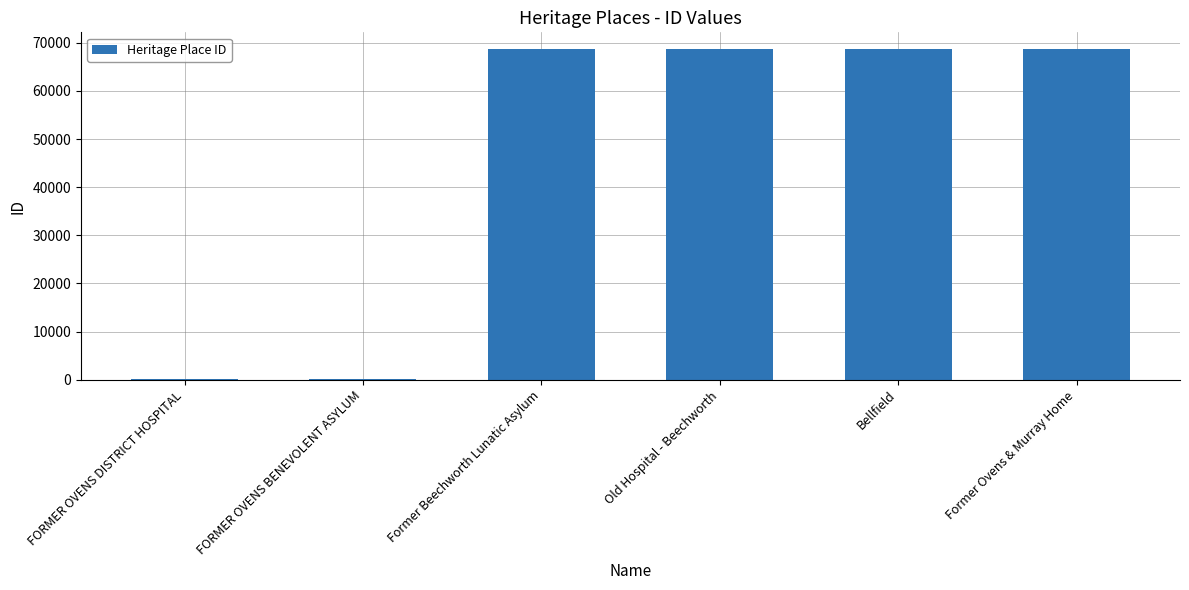

At which label is the value closest to 34419?

Former Beechworth Lunatic Asylum